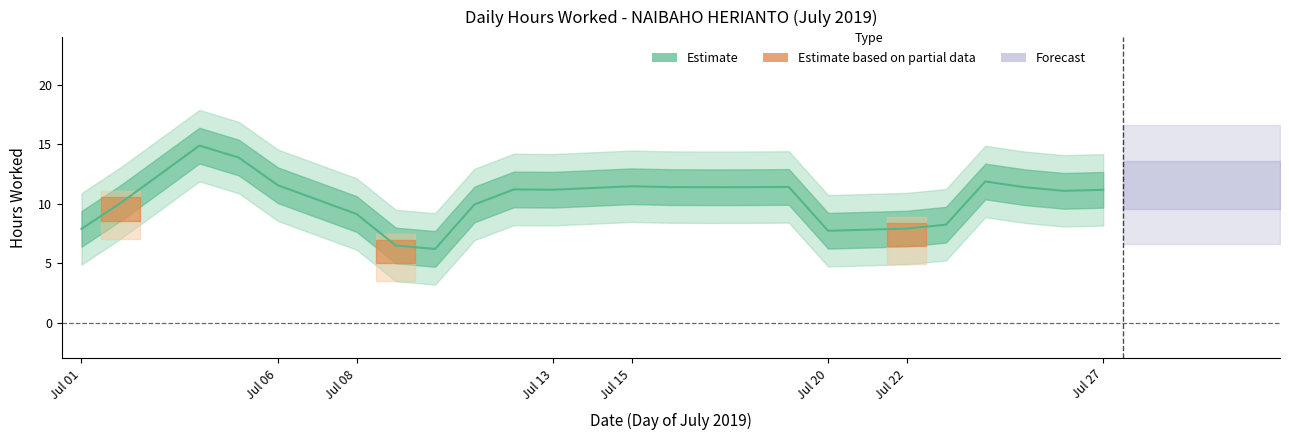

Does the chart have visible grid lines?

No